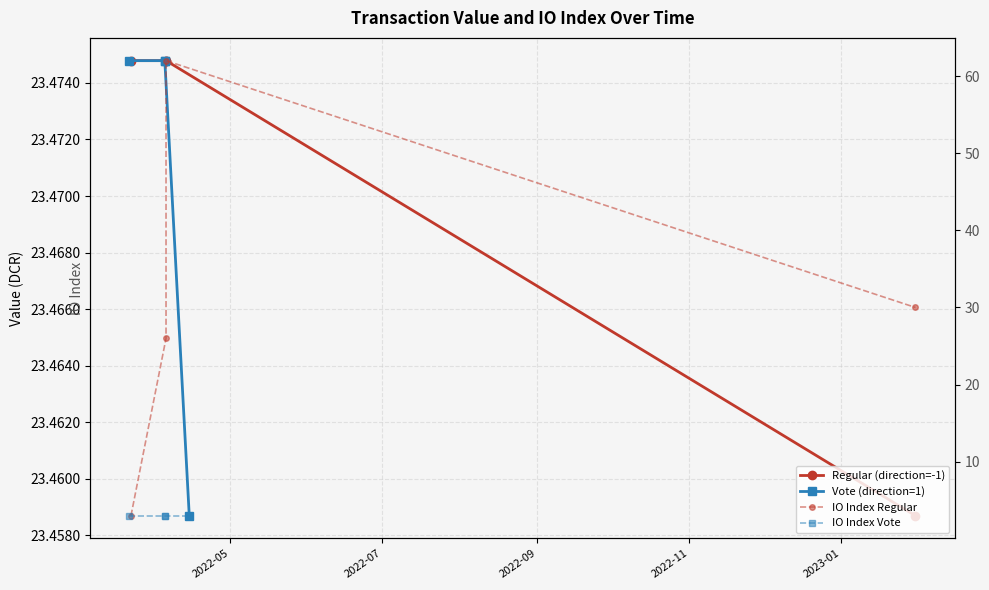

Is the value of IO Index Vote at 2022-11 greater than the value of Vote (direction=1) at 2022-05?

No